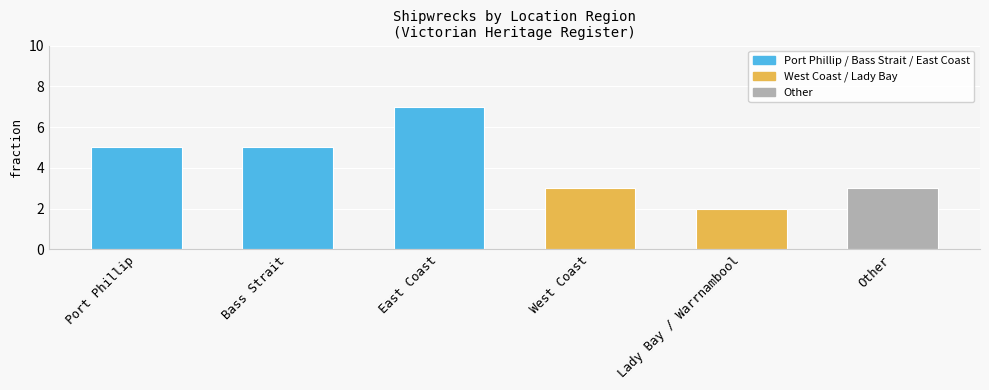

What is the change in value from Lady Bay / Warrnambool to Other?

+1